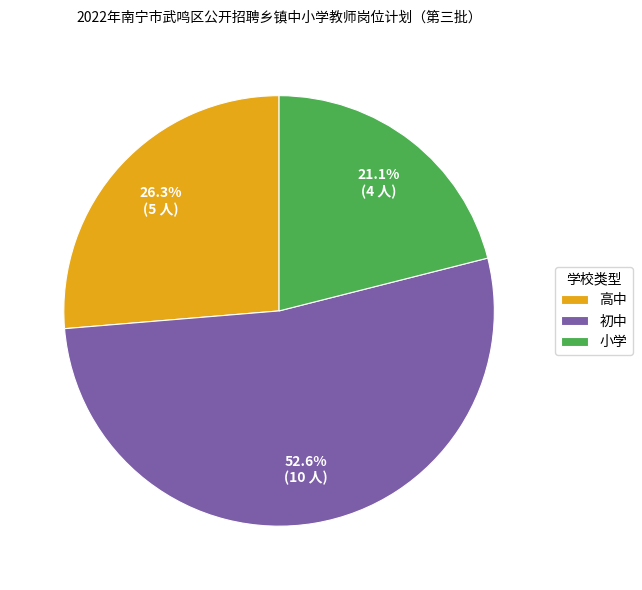

Is 高中 the majority of the pie?

No